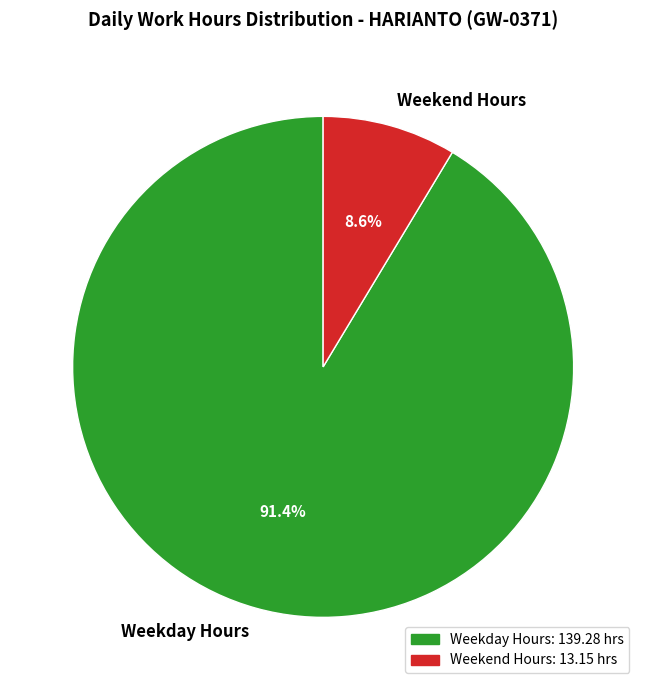

Which category has the biggest portion of the pie?

Weekday Hours